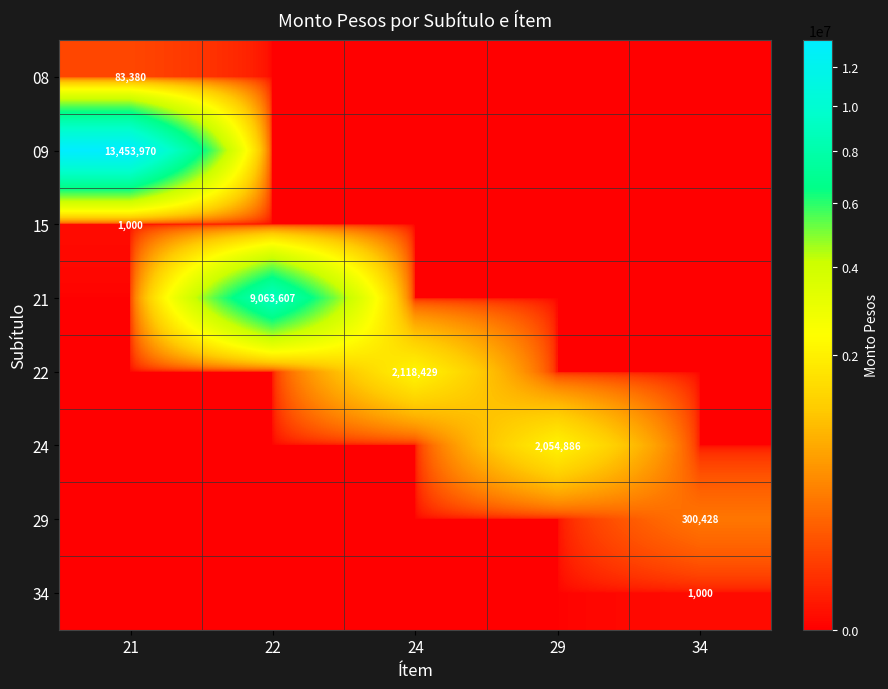

The 34 series shows 234 at 34. True or false?

False